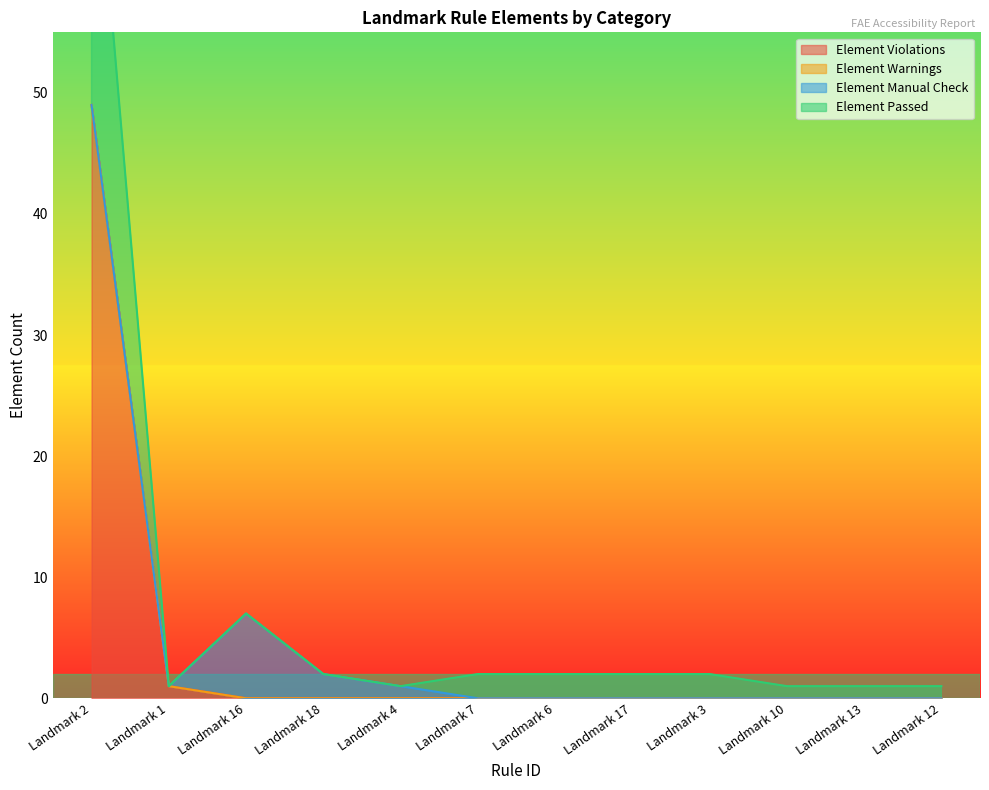

What is the average value of the Element Passed series?

4